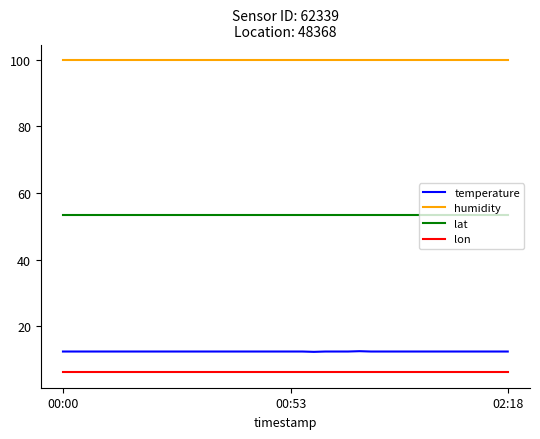

What is the average value of the lat series?

53.4